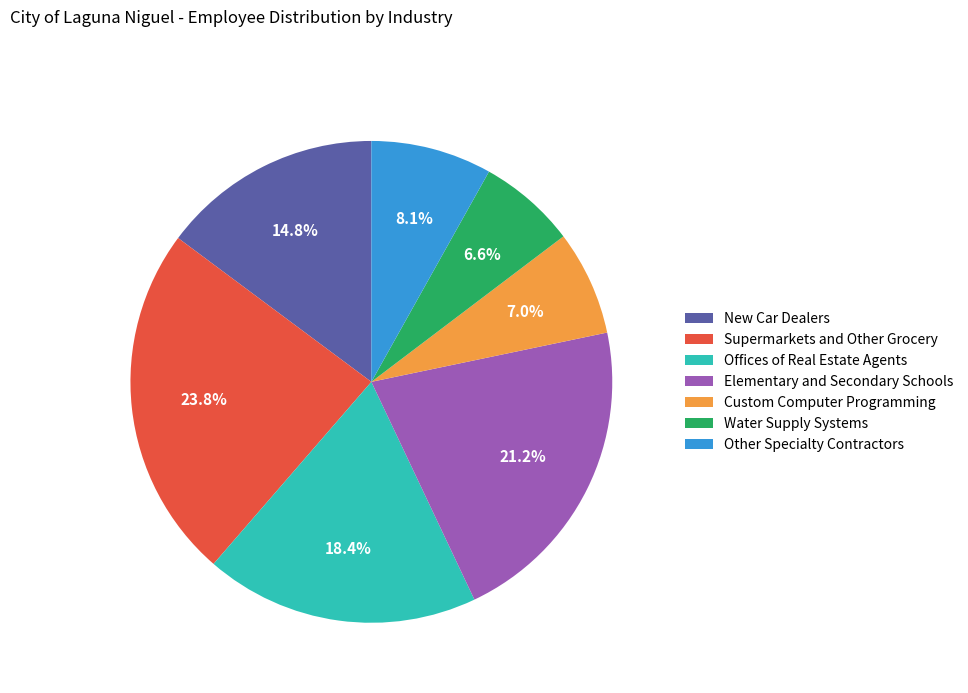

Count the number of slices in the pie.

7